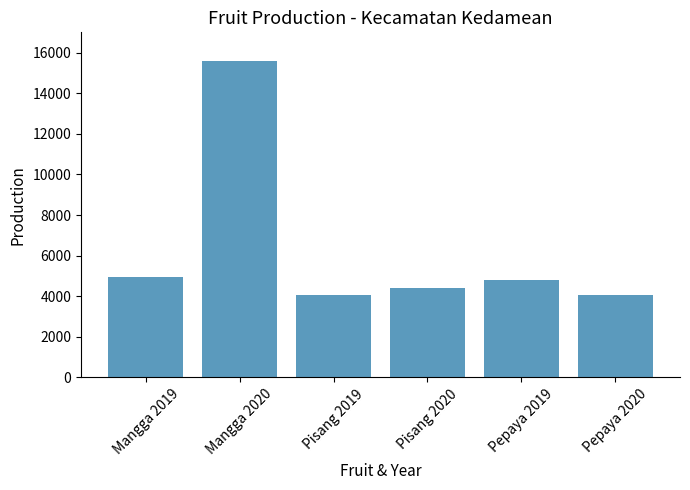

Are the bars grouped side by side (vs. stacked)?

No